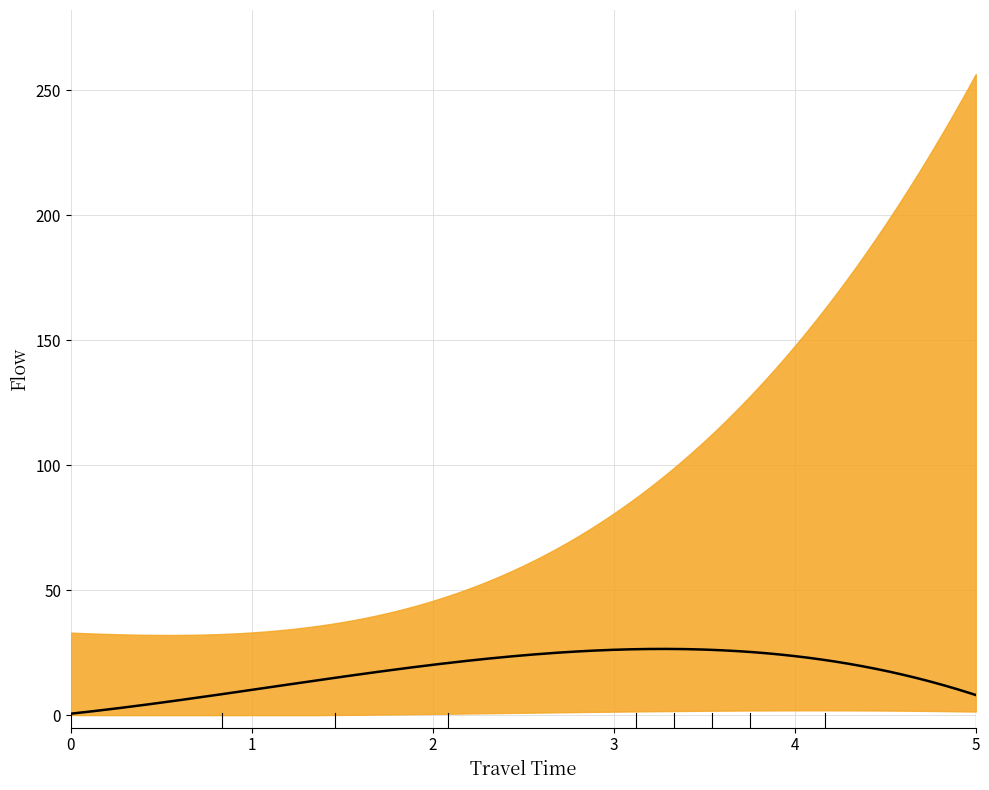

Between 6 and 3, which is larger?

3